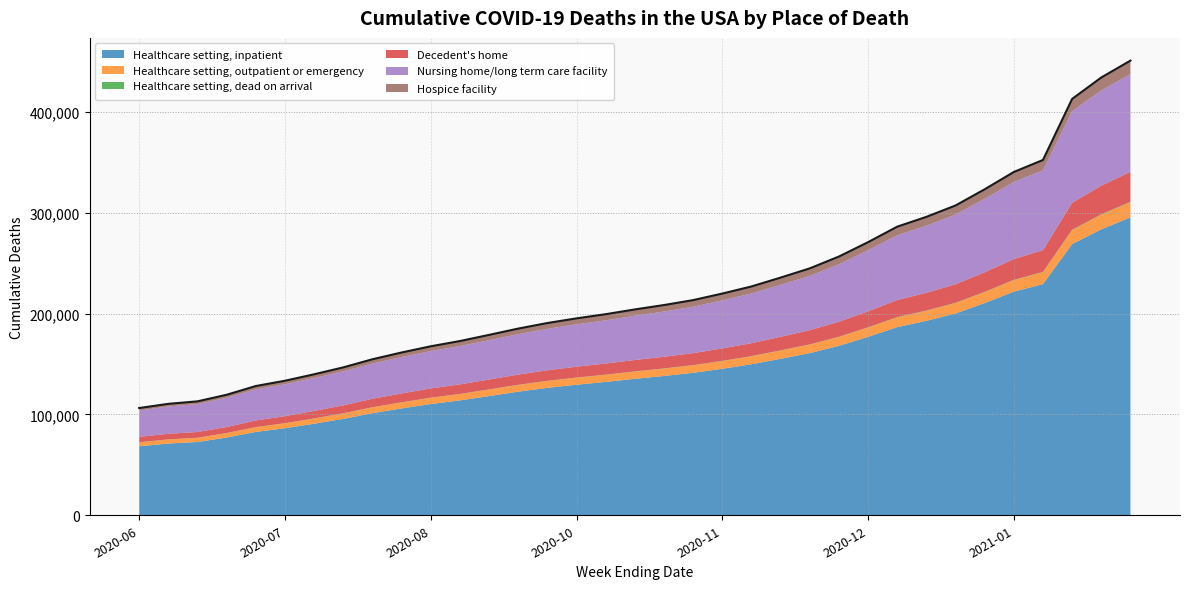

What is the sum of all values?

7887989